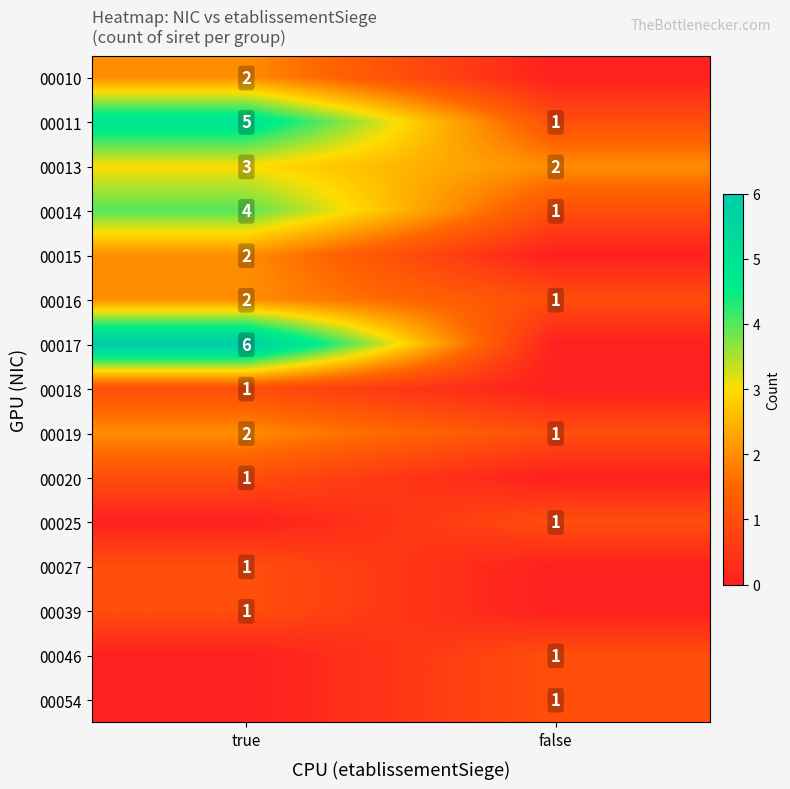

Count the number of data series in this chart.

15